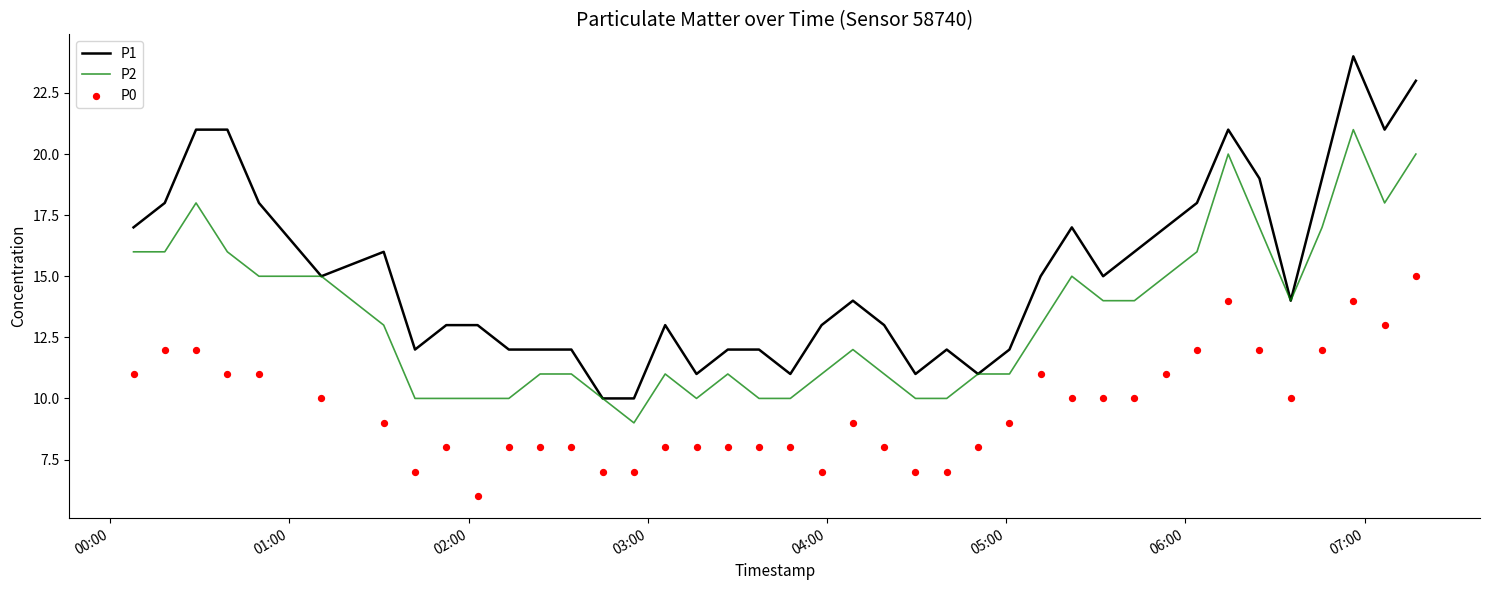

Which series has the largest total across all categories?

P1